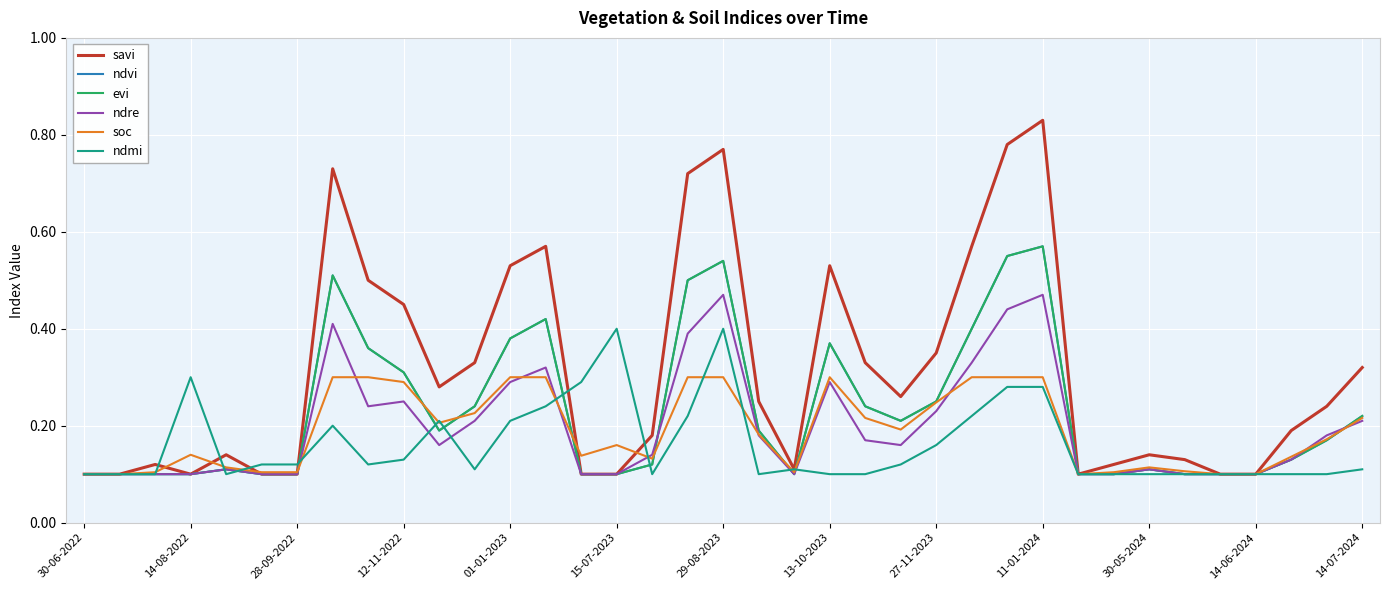

Does the chart display data point markers on the line(s)?

No